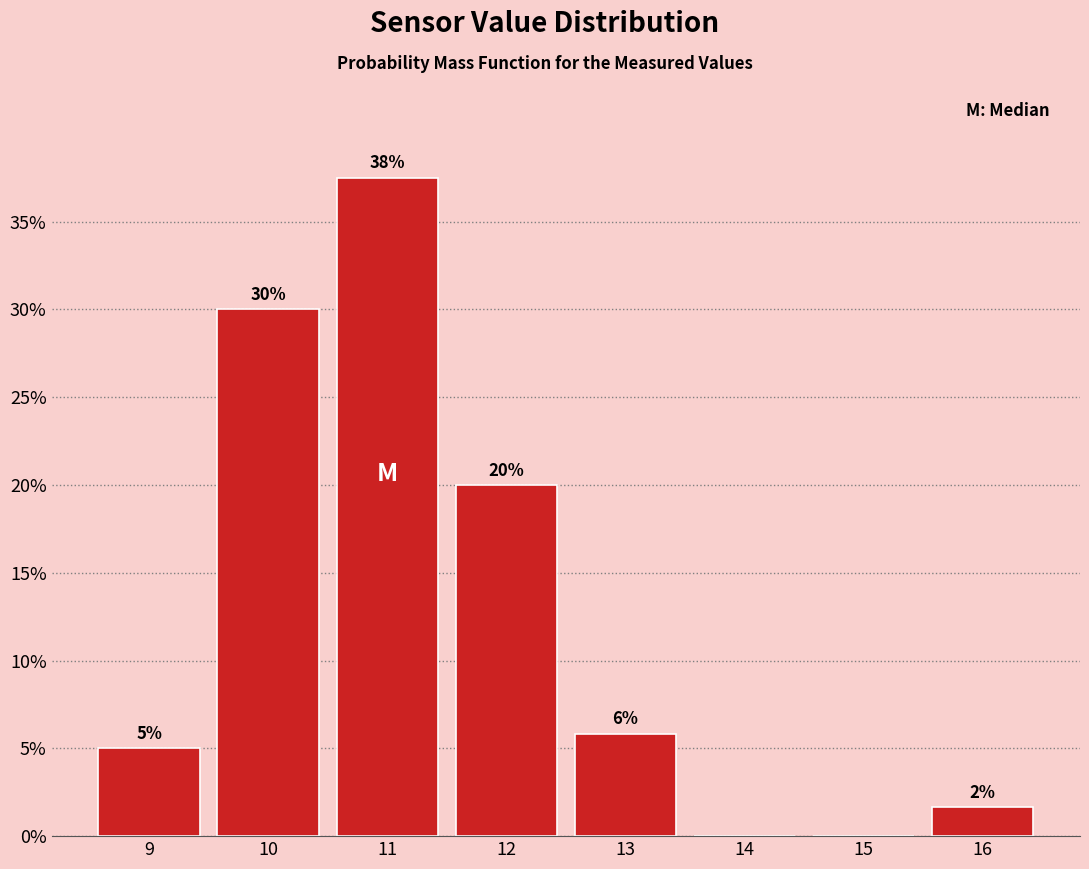

Over which range of the x-axis is the bar tallest?

10.5 to 11.5